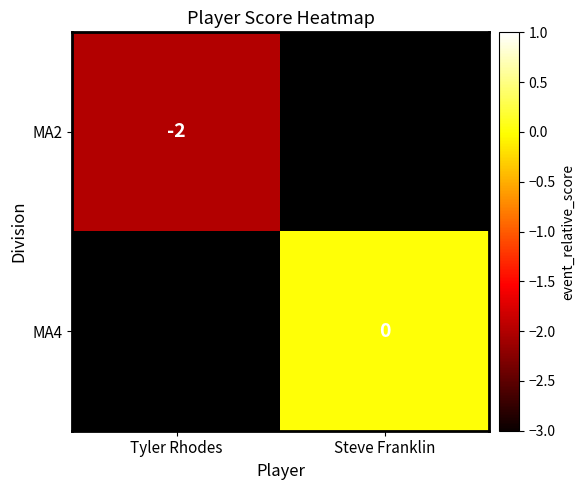

The MA2 series shows -3.0 at Tyler Rhodes. True or false?

False